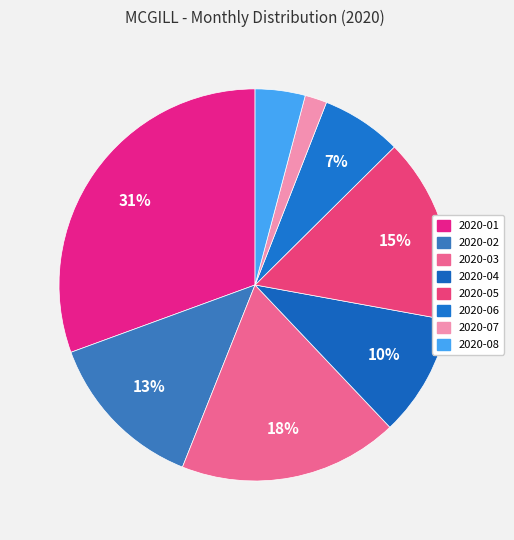

Which slice is the largest?

2020-01